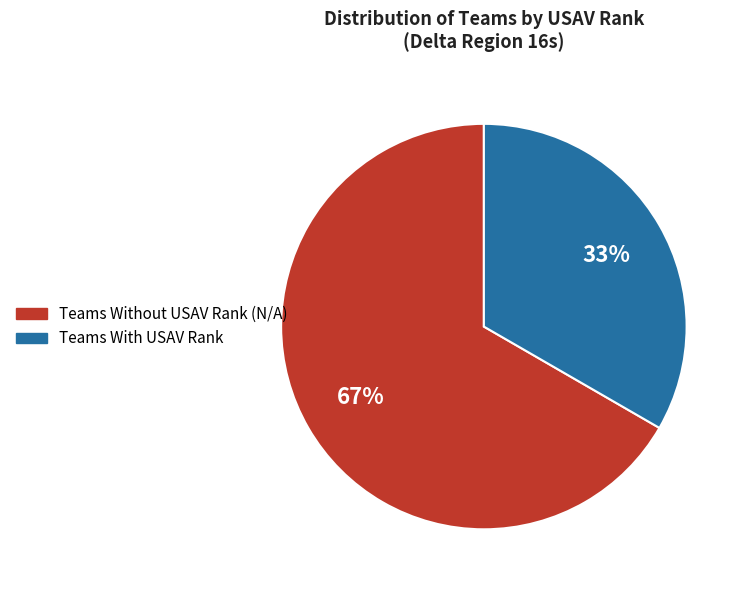

Is there a majority slice in this chart?

Yes